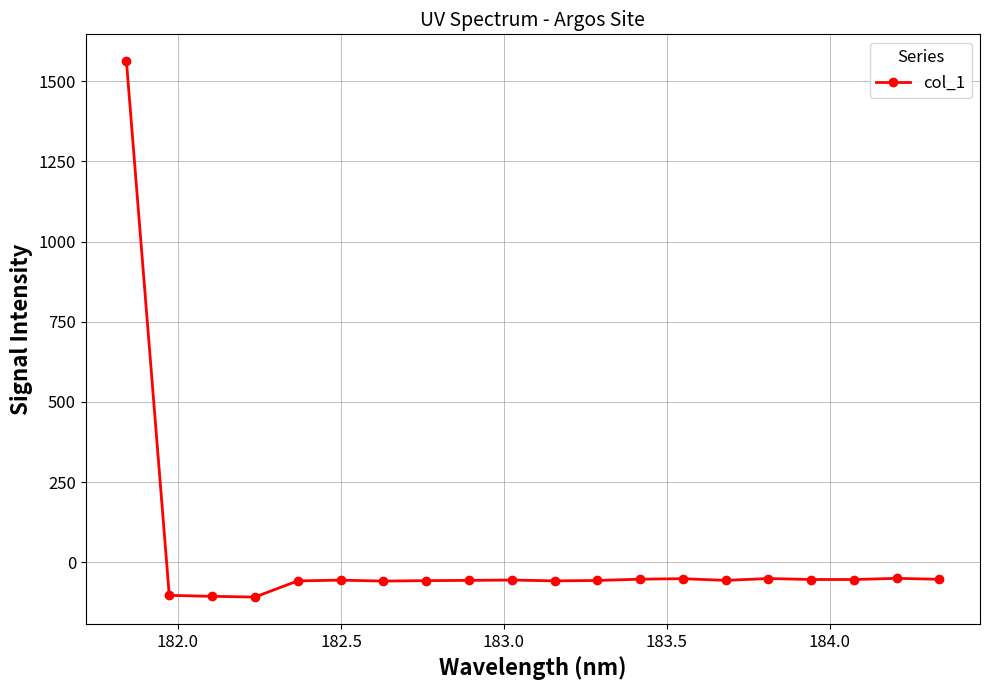

What is the value of the 7th point from the left?

-58.9